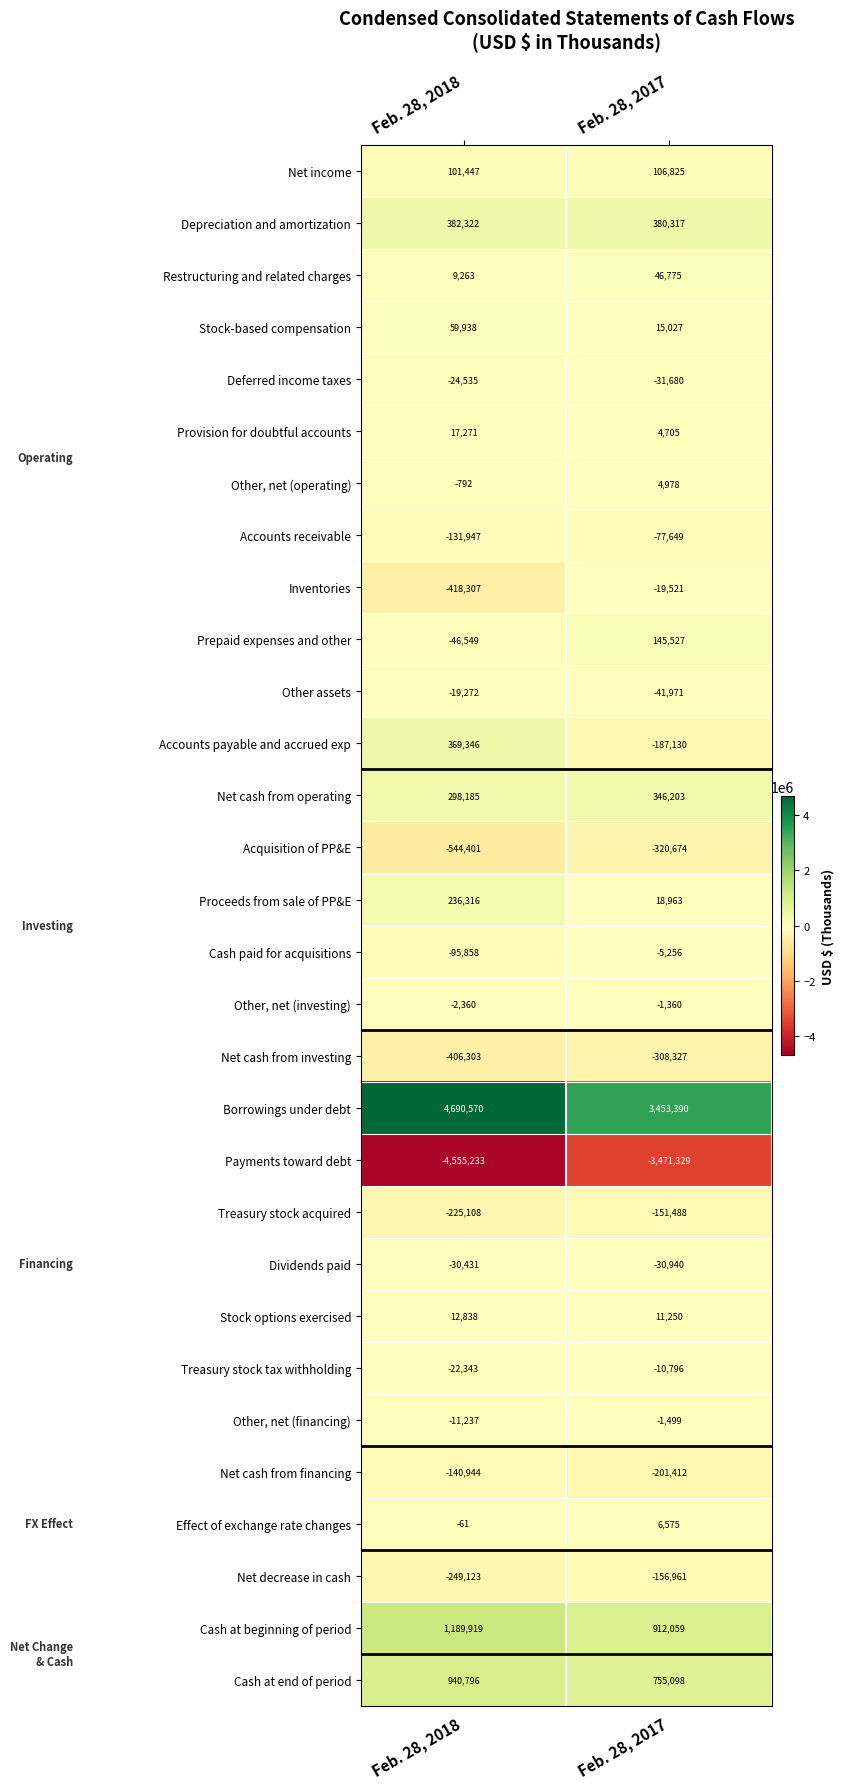

At which label is Proceeds from sale of PP&E closest to 127639?

Feb. 28, 2017